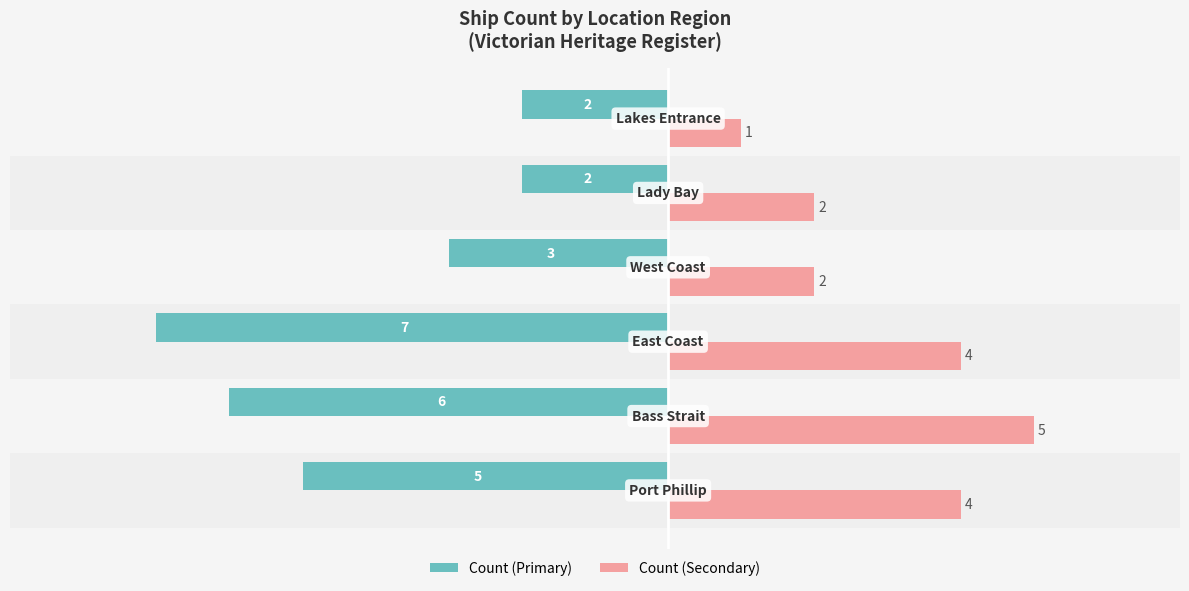

Rank the series by their maximum value, from highest to lowest.

Count (Secondary), Count (Primary)